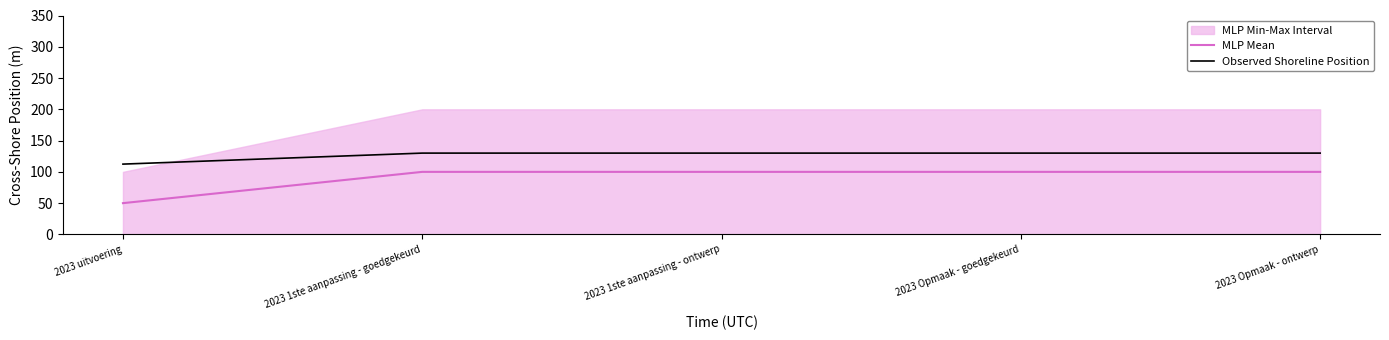

Is it true that MLP Mean equals 100.0 at 2023 Opmaak - ontwerp?

True